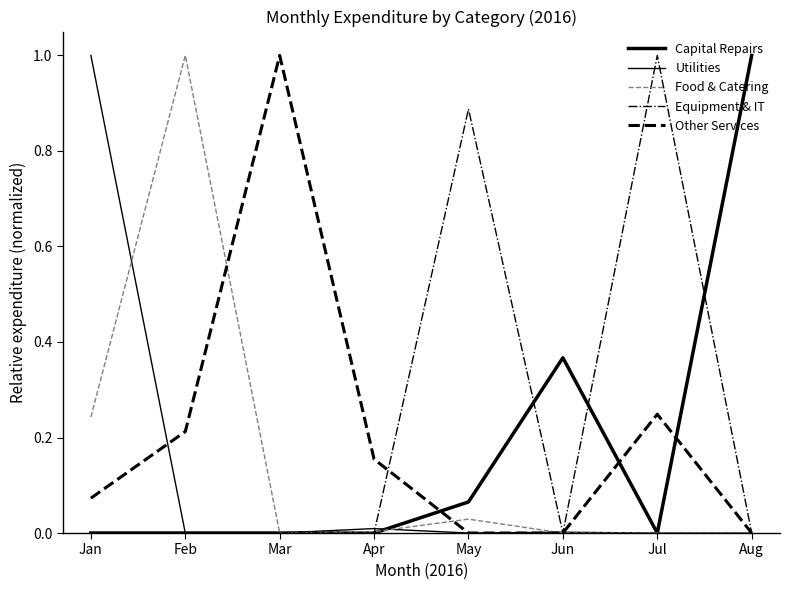

Is this an area chart (filled region under the line)?

No